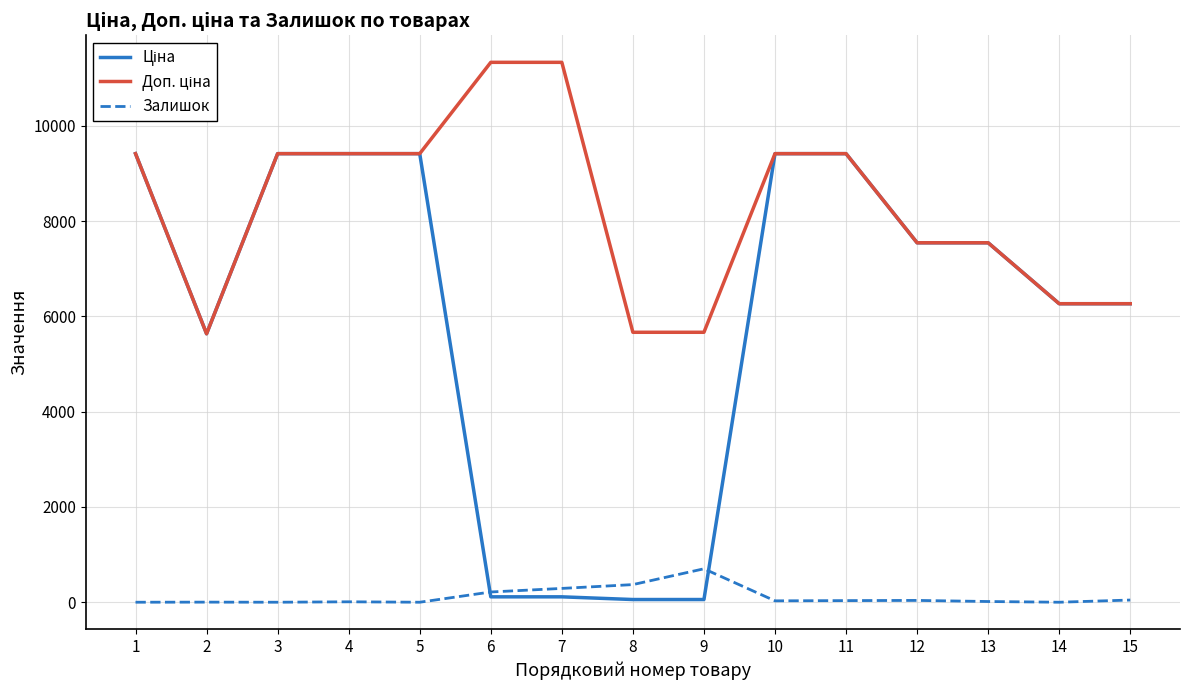

Between 11 and 9, which is larger?

11